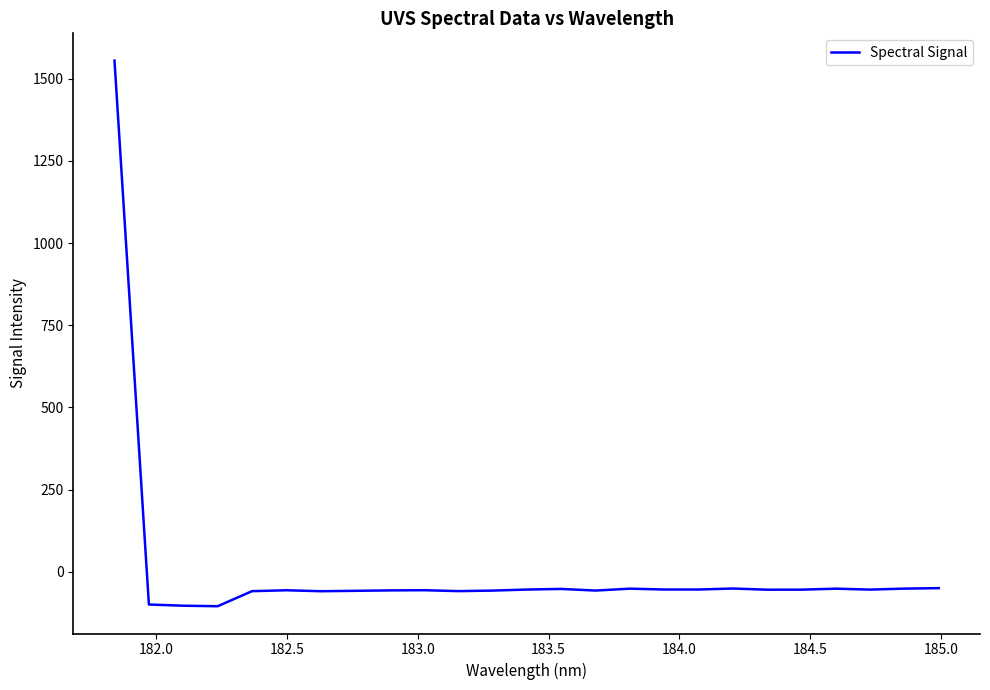

What is the sum of all values?

100.1